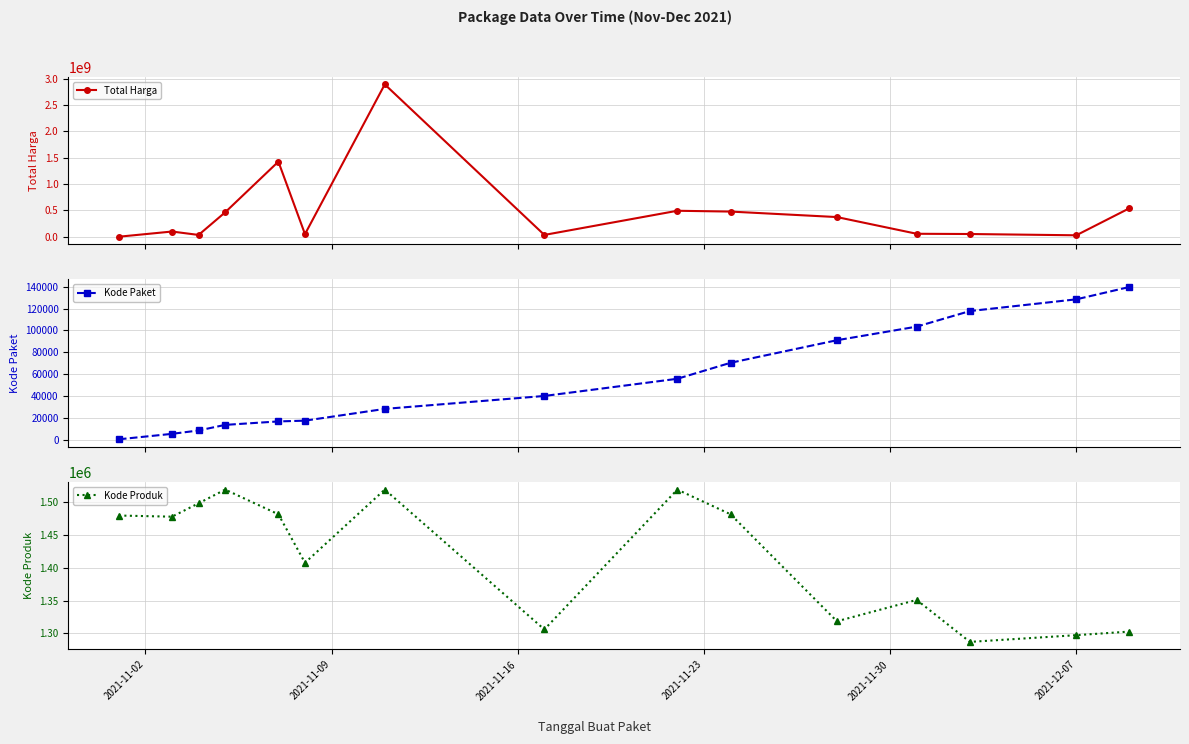

What is the difference between the second highest and minimum values in the Total Harga series?

1425534300